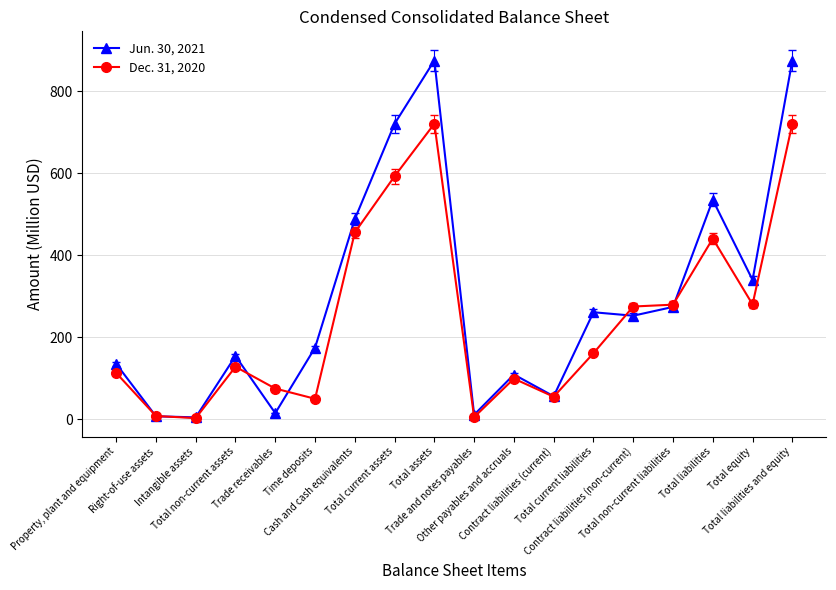

What is the average value of the Jun. 30, 2021 series?

293.9